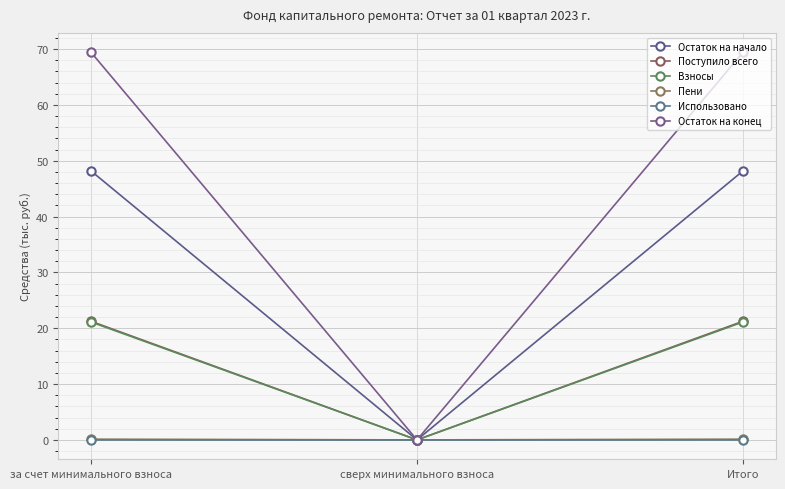

List the series in order of their peak value, lowest first.

Использовано, Пени, Взносы, Поступило всего, Остаток на начало, Остаток на конец